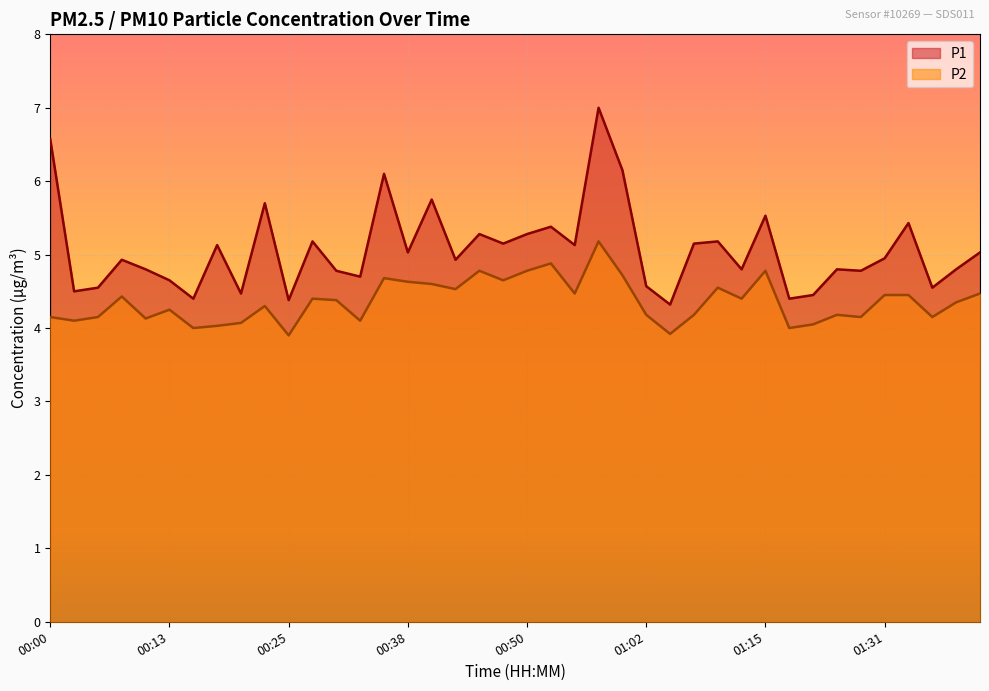

The value of P1 at 01:28 is 2.5. True or false?

False